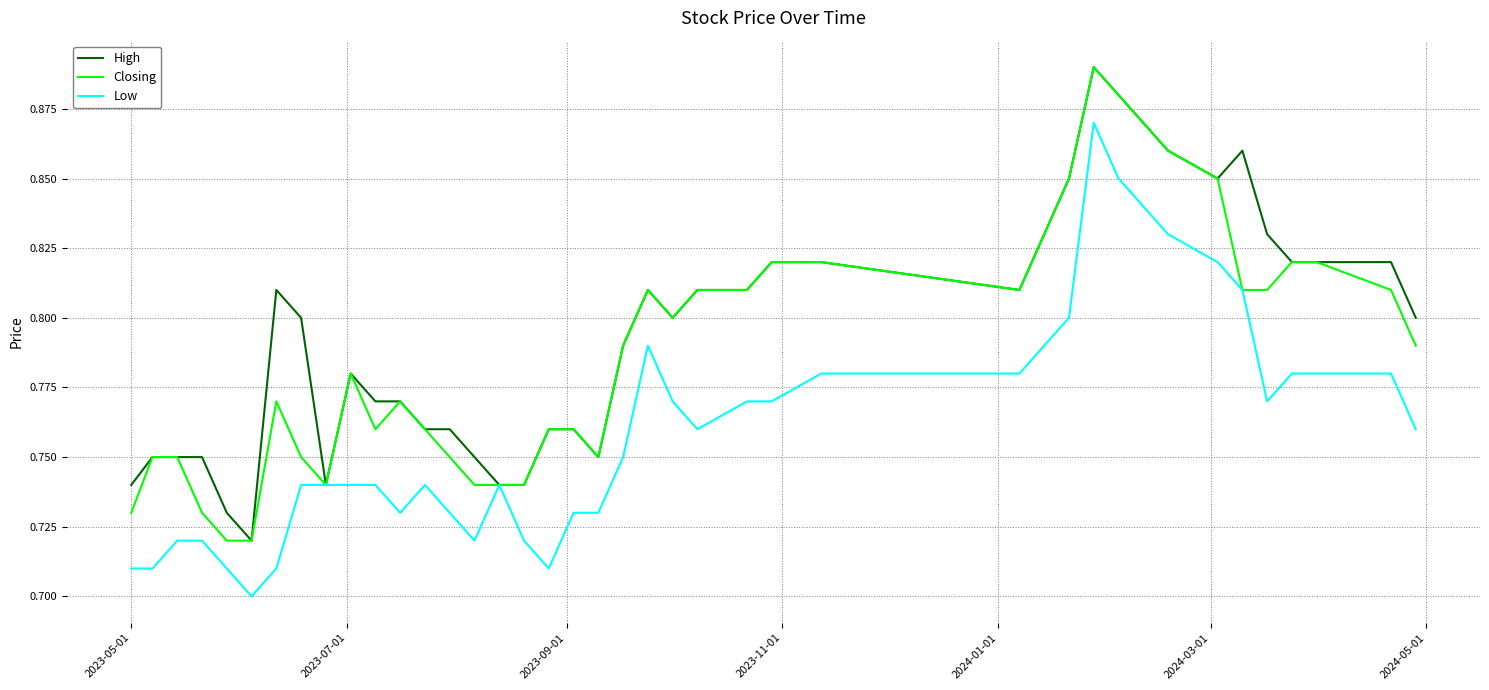

Is this an area chart (filled region under the line)?

No